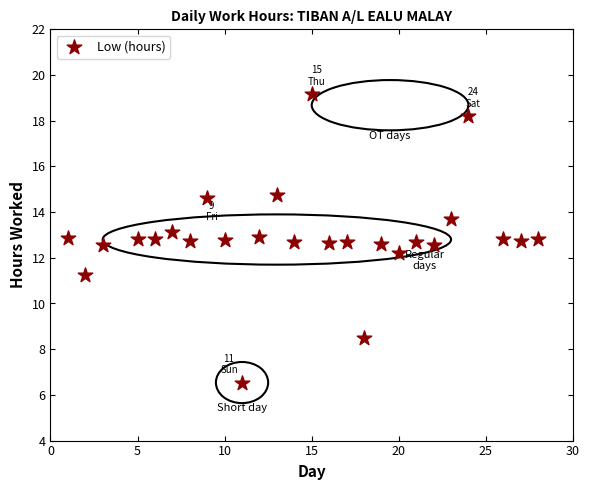

What Y value in the scatter plot is closest to 12?

12.2